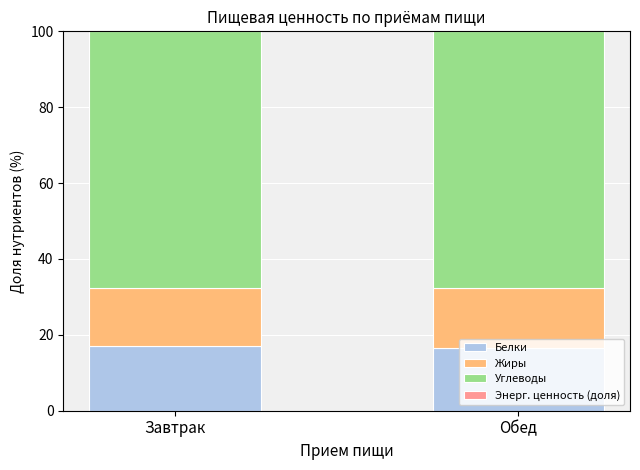

Is it true that Белки equals 17.1 at Завтрак?

True